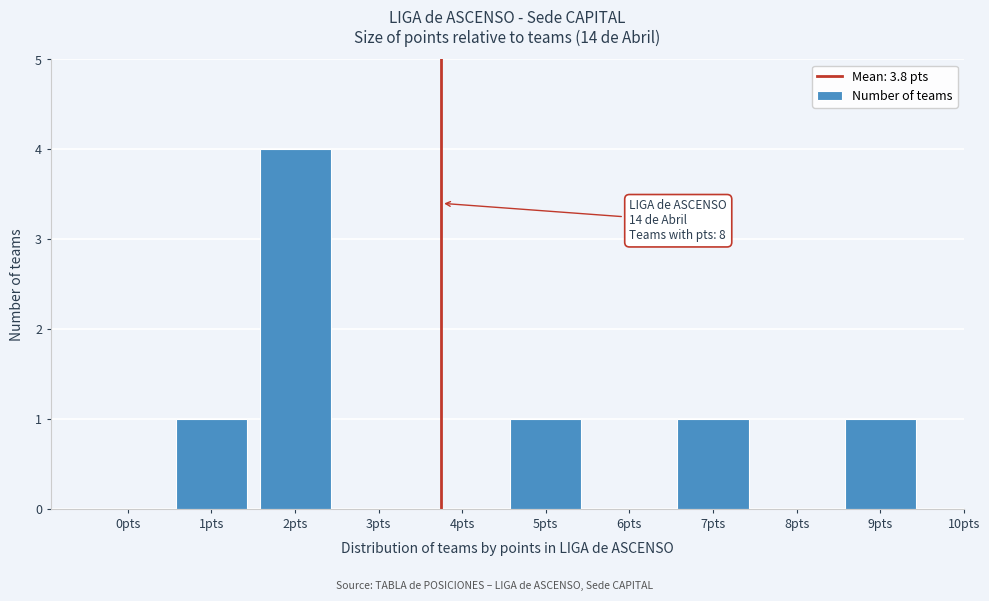

Over which range of the x-axis is the bar tallest?

1.5 to 2.5